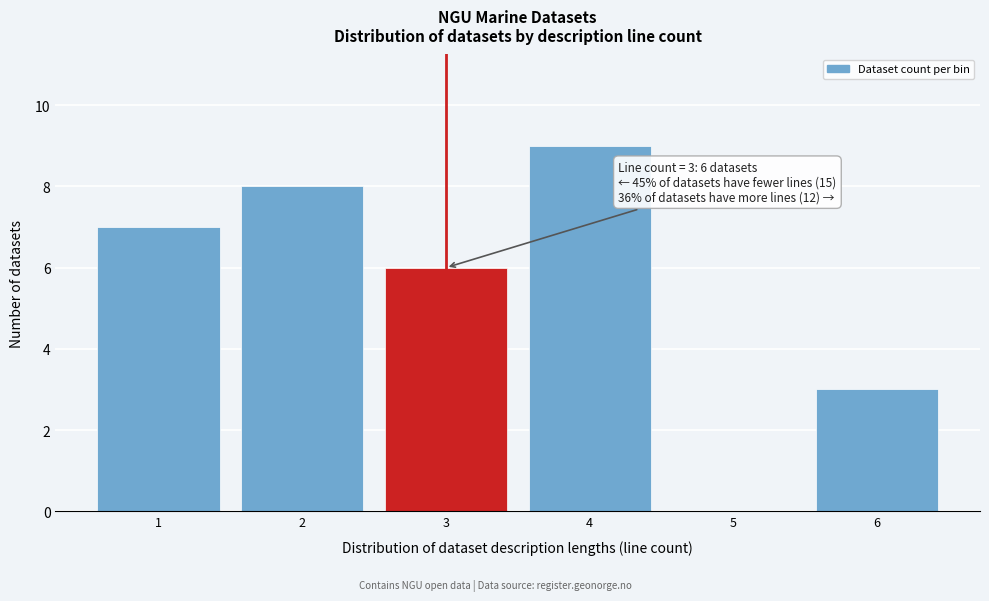

Reading right to left, what are all the values shown in this chart?

6=3	5=0	4=9	3=6	2=8	1=7